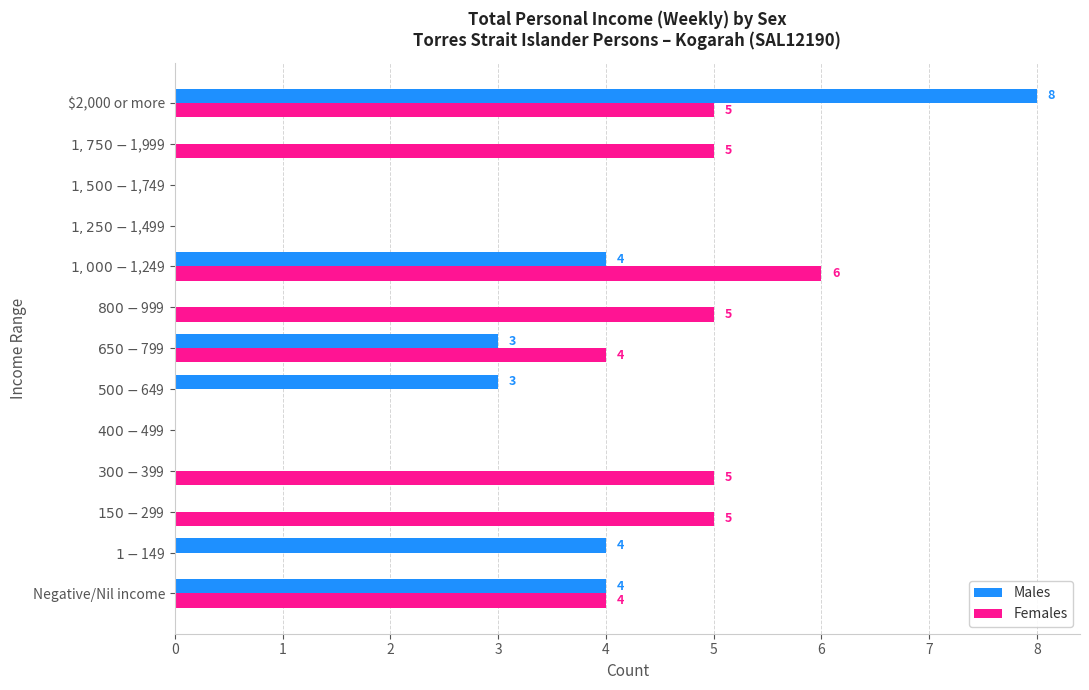

Which series has the largest total across all categories?

Females